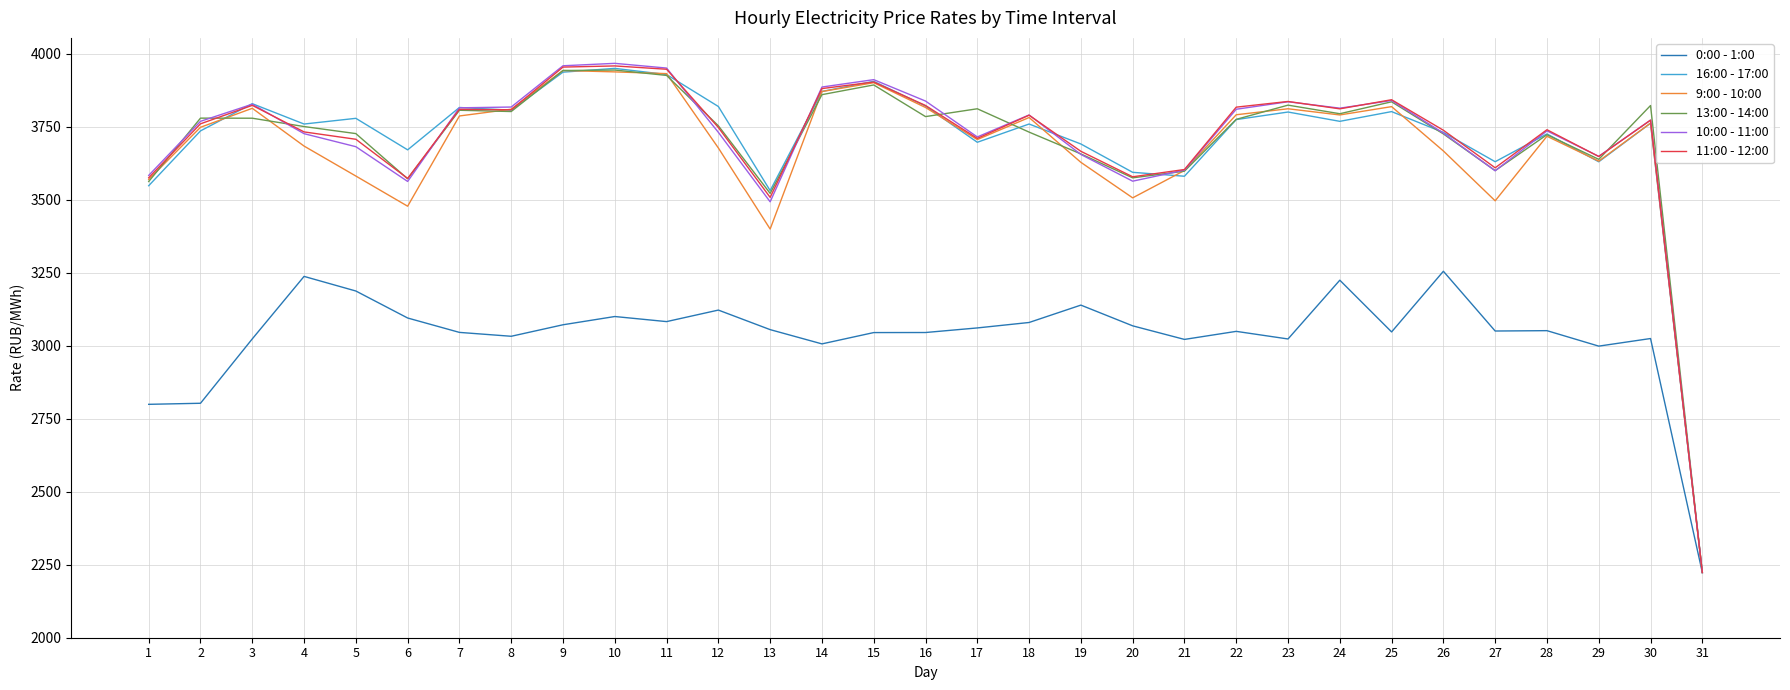

What is the total value across all series at 25?

22183.7